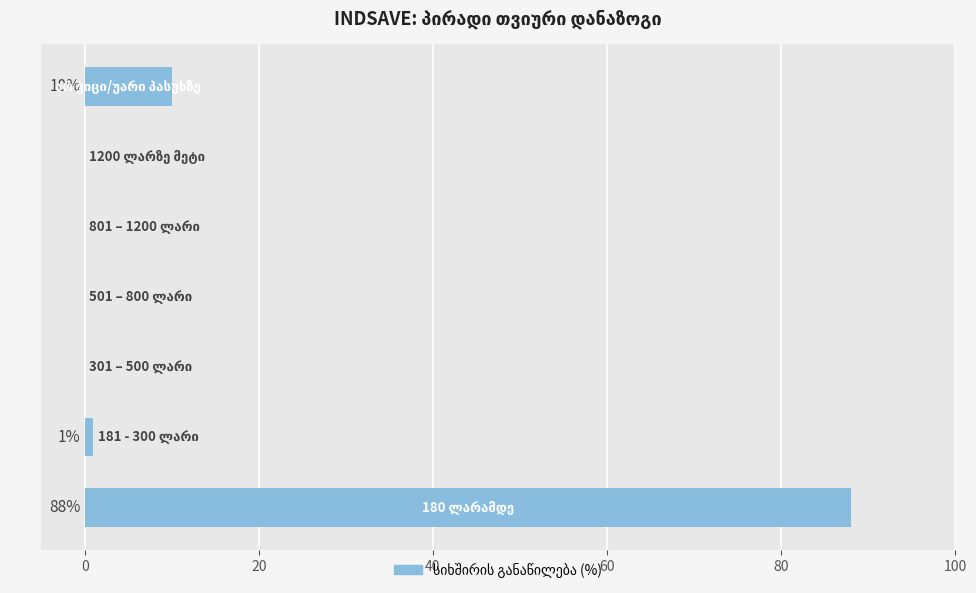

What is the average value?

14